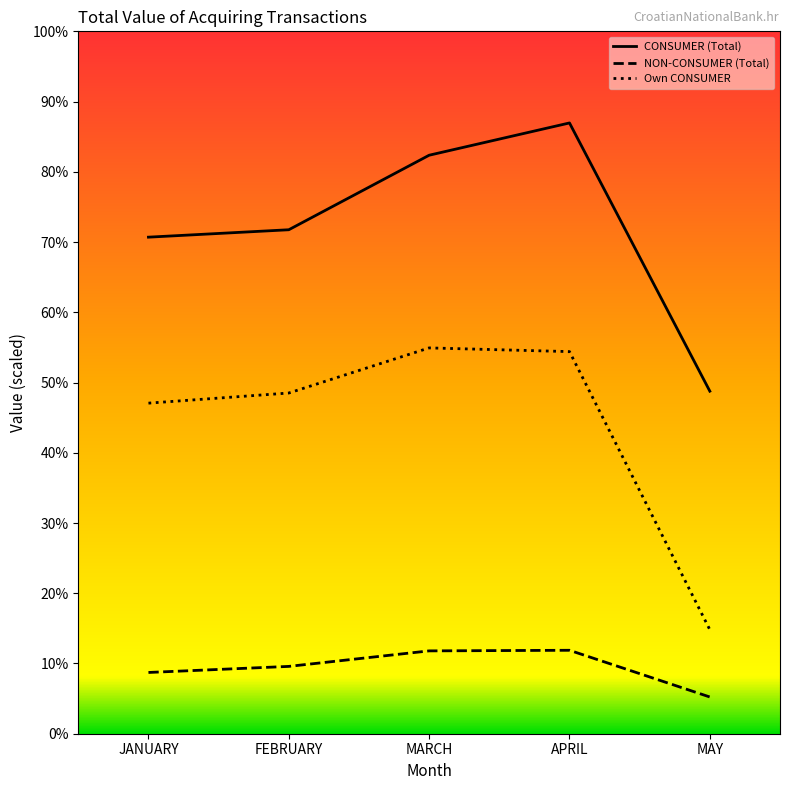

Does the chart display data point markers on the line(s)?

No